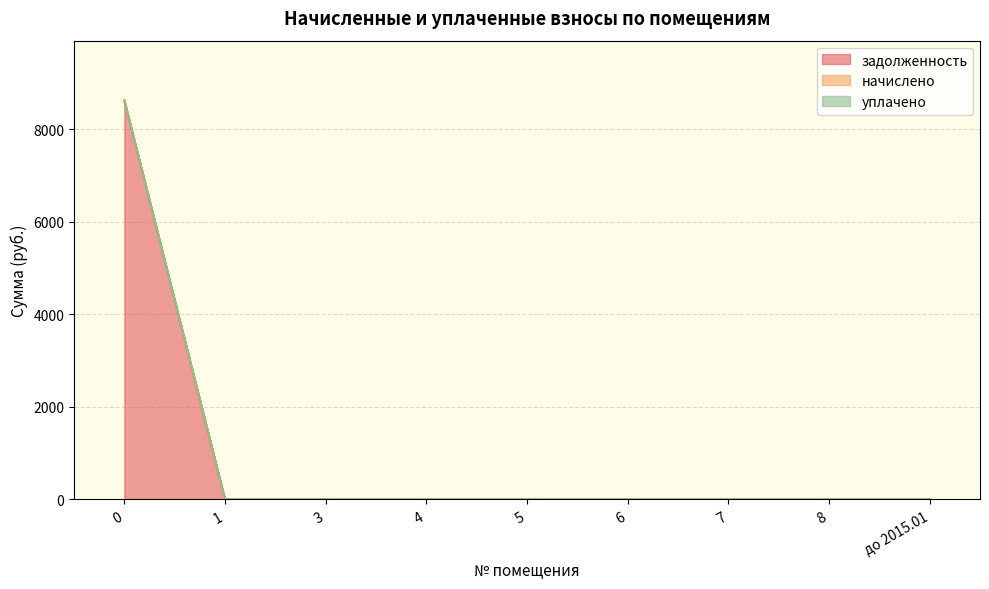

Reading right to left, transcribe all the data shown in this chart.

задолженность: 0.0	0.0	0.0	0.0	0.0	0.0	0.0	0.0	8621.8
начислено: 0.0	0.0	0.0	0.0	0.0	0.0	0.0	0.0	0.0
уплачено: 0.0	0.0	0.0	0.0	0.0	0.0	0.0	0.0	0.0